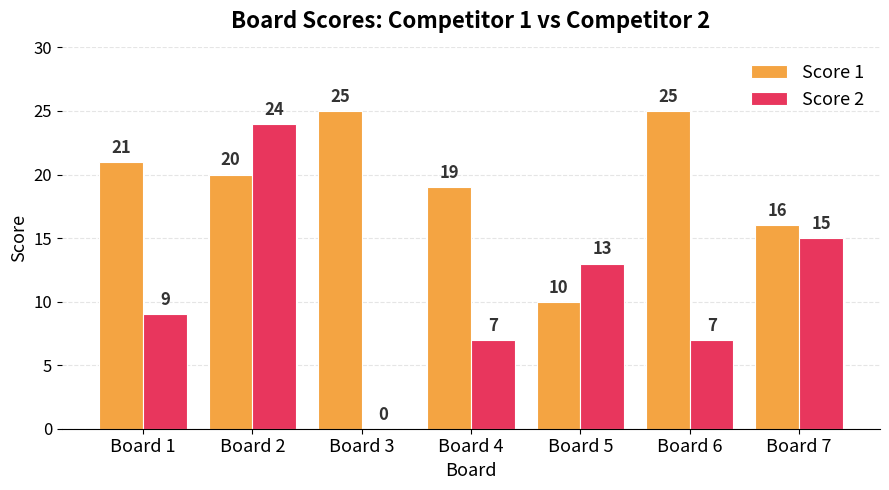

True or false: Score 2 has a value of 10 at Board 6.

False